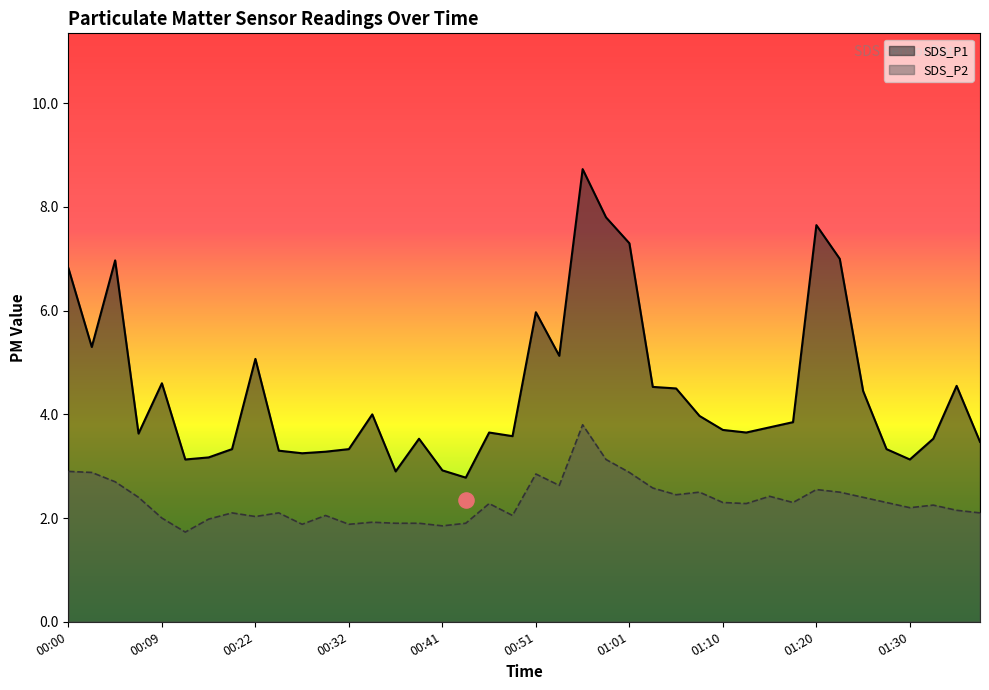

At which category is the sum across all series the highest?

00:56